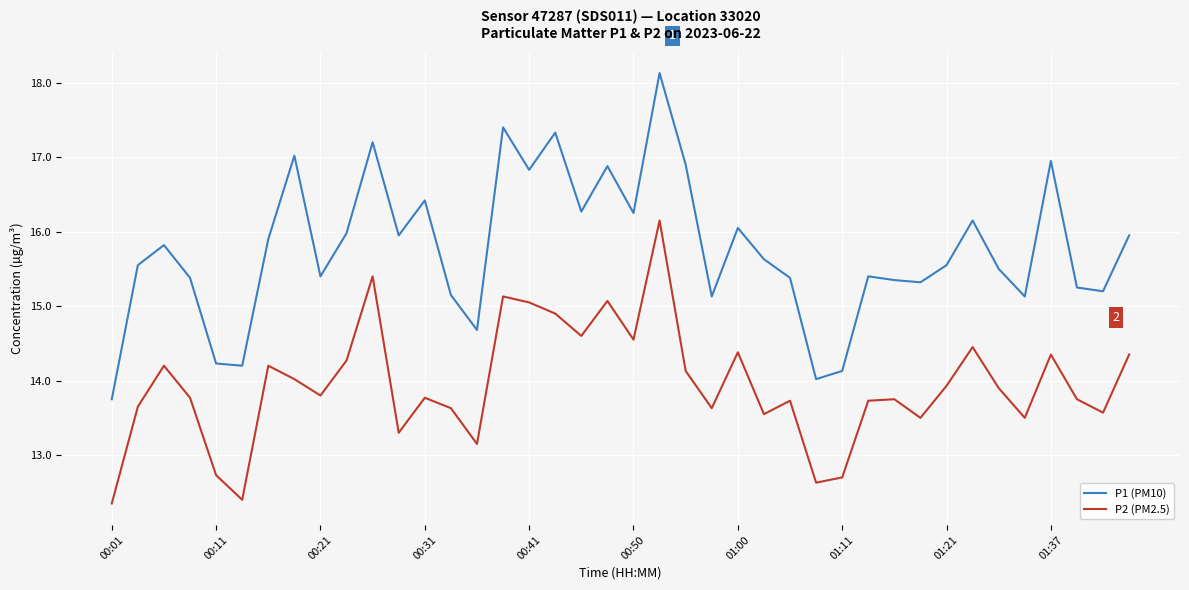

What is the sum of all P1 (PM10) values?

630.7